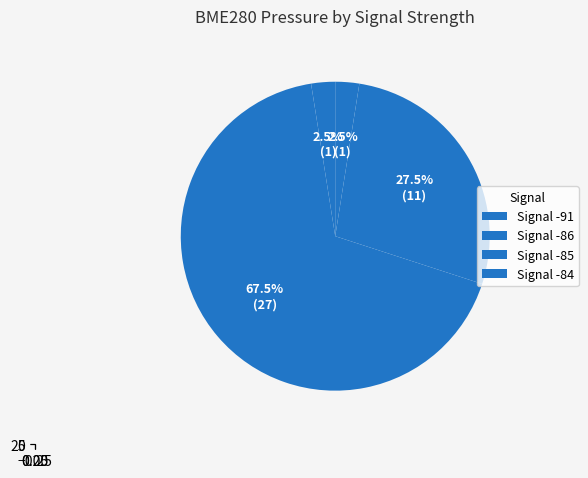

What is the total percentage of 12 and 2?

5.0%